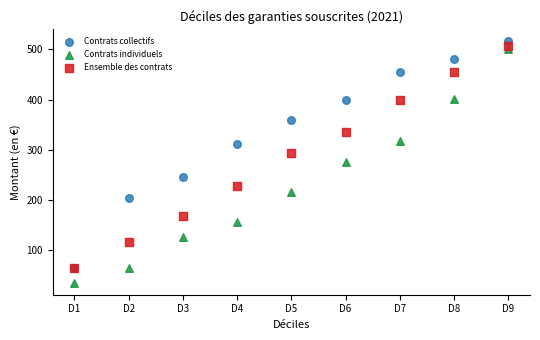

In the Contrats individuels series, what Y value is closest to 268?

276